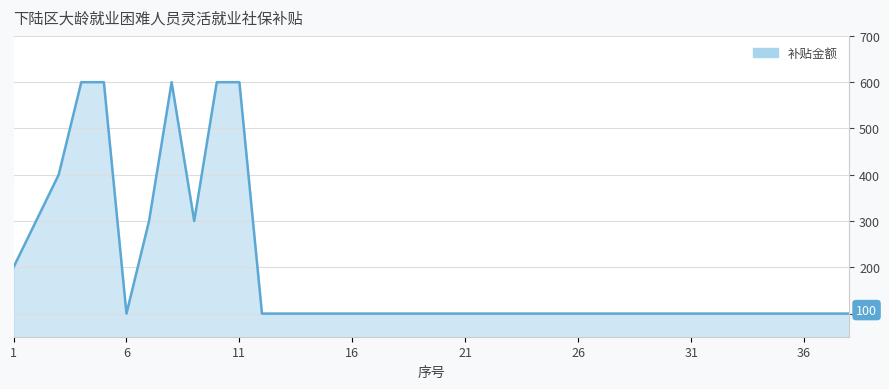

Count the values in the range 100 to 200.

29